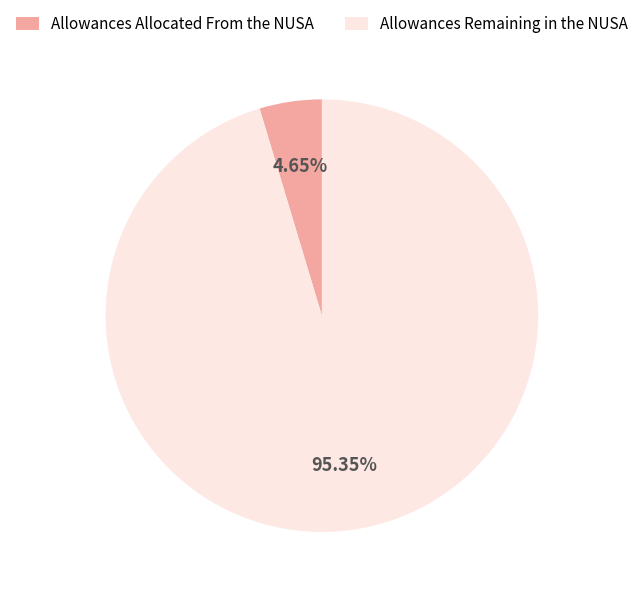

Count the number of slices in the pie.

2